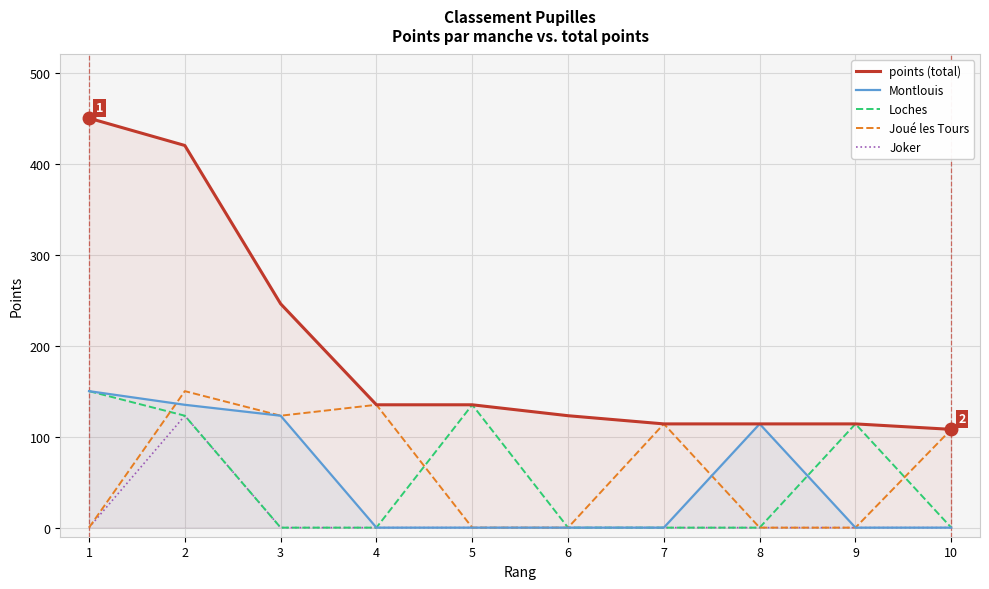

How many lines are shown in the chart?

5